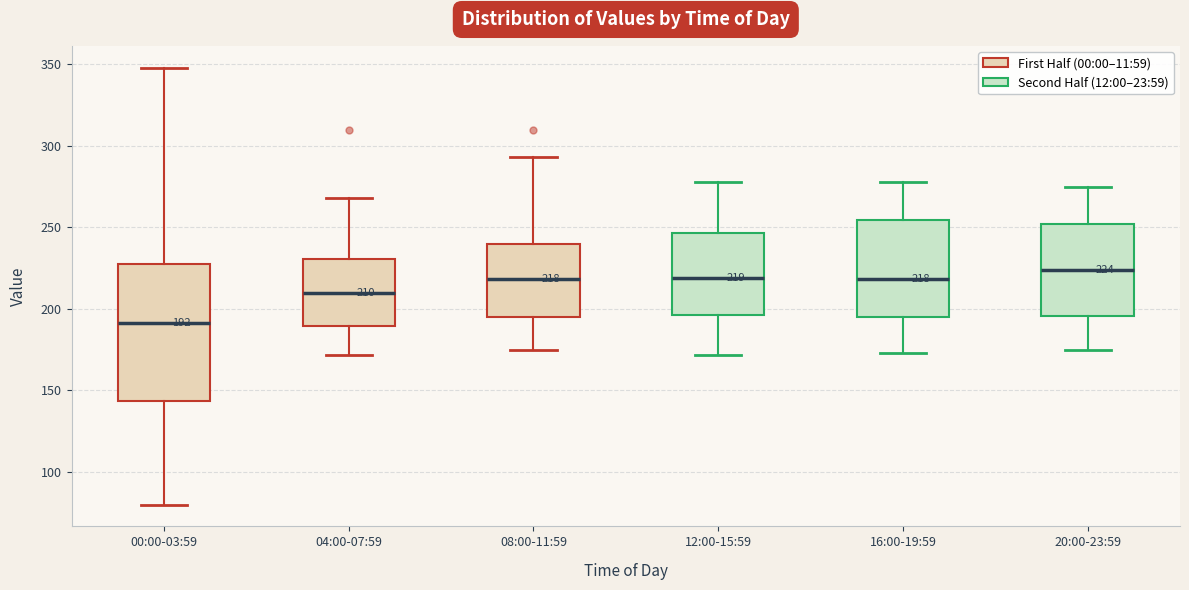

Which box is the tallest, from its lower edge to its upper edge?

00:00-03:59